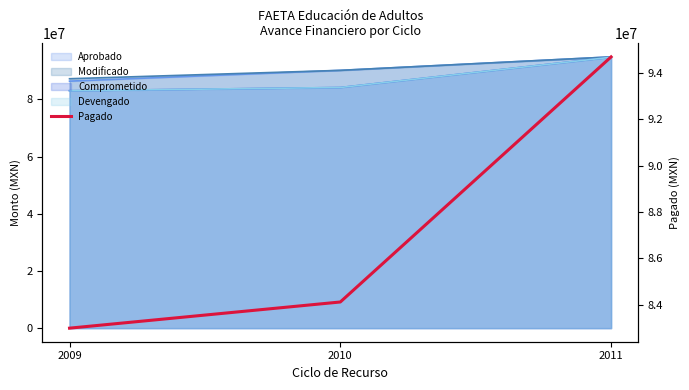

Where is the data nearest to the value 88842359?

2010